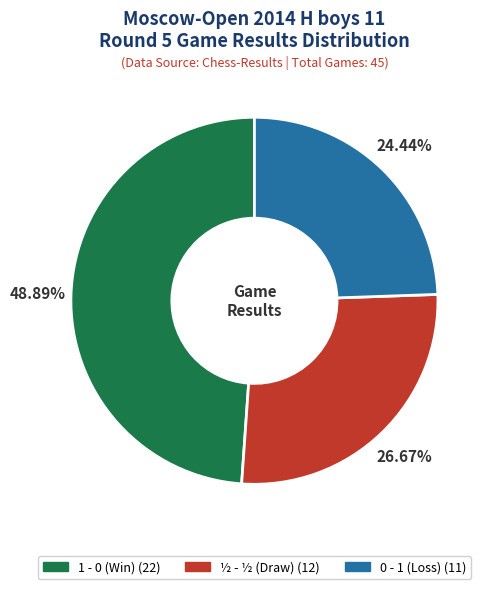

Combined, do ½ - ½ and 1 - 0 account for over 50%?

Yes